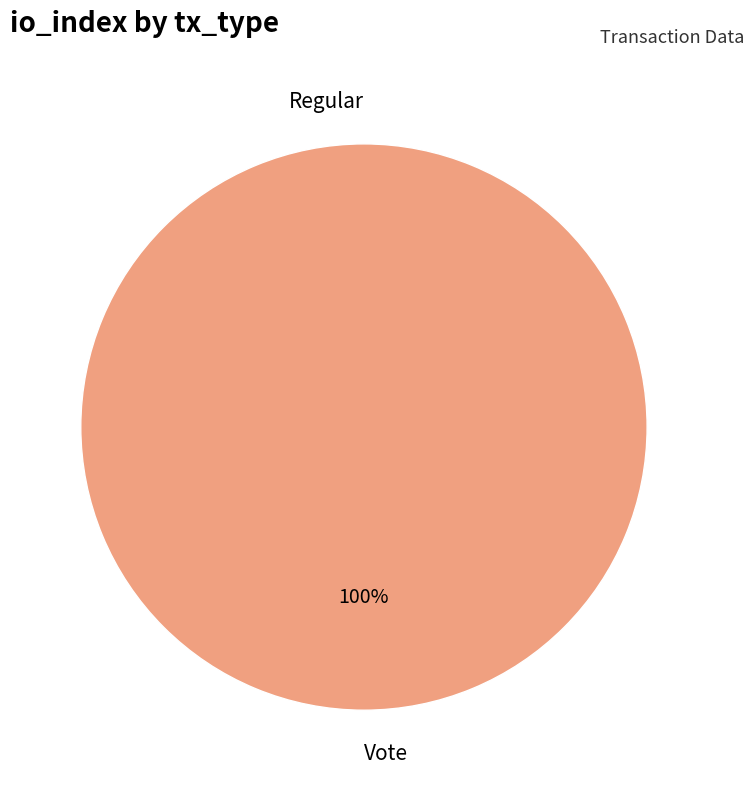

Does any single category account for the majority?

Yes